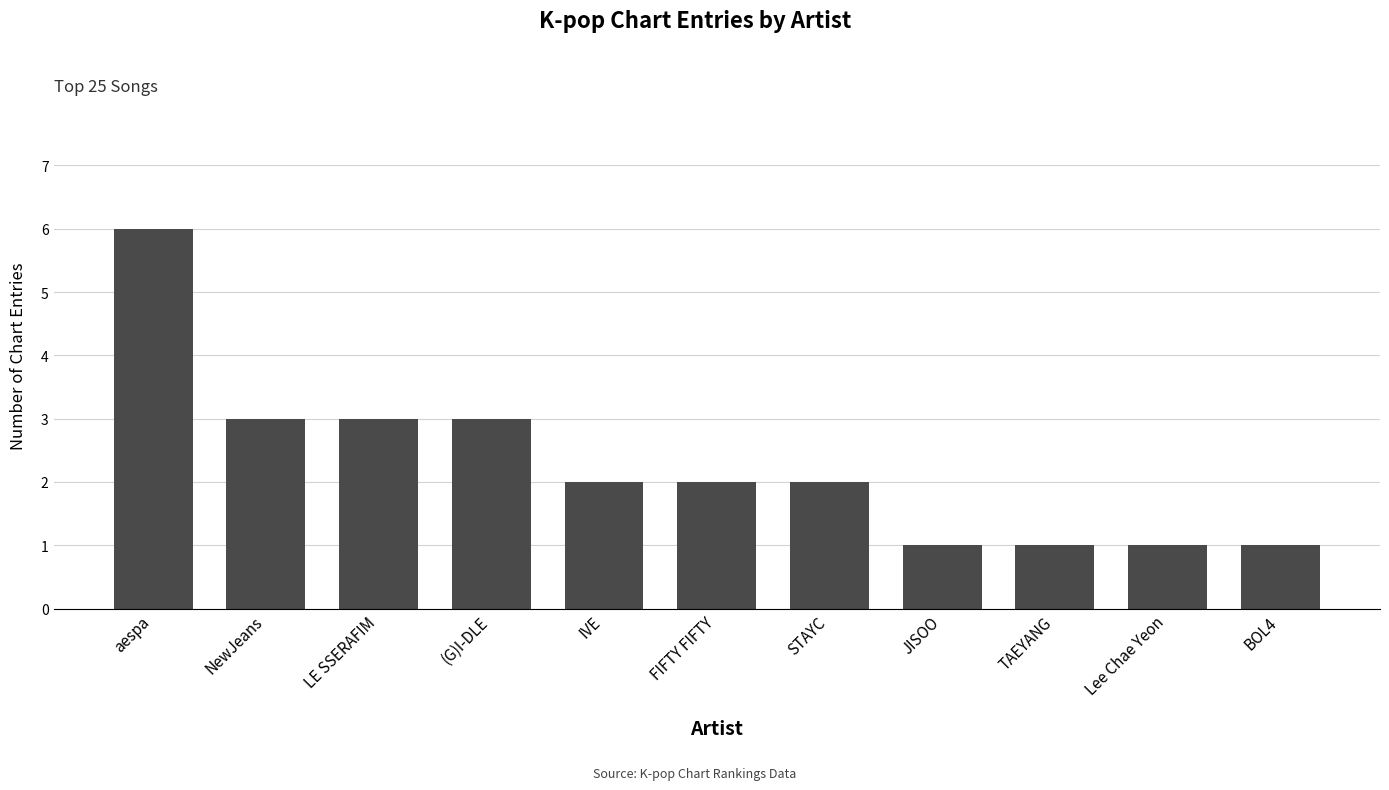

What is the change in value from LE SSERAFIM to Lee Chae Yeon?

-2